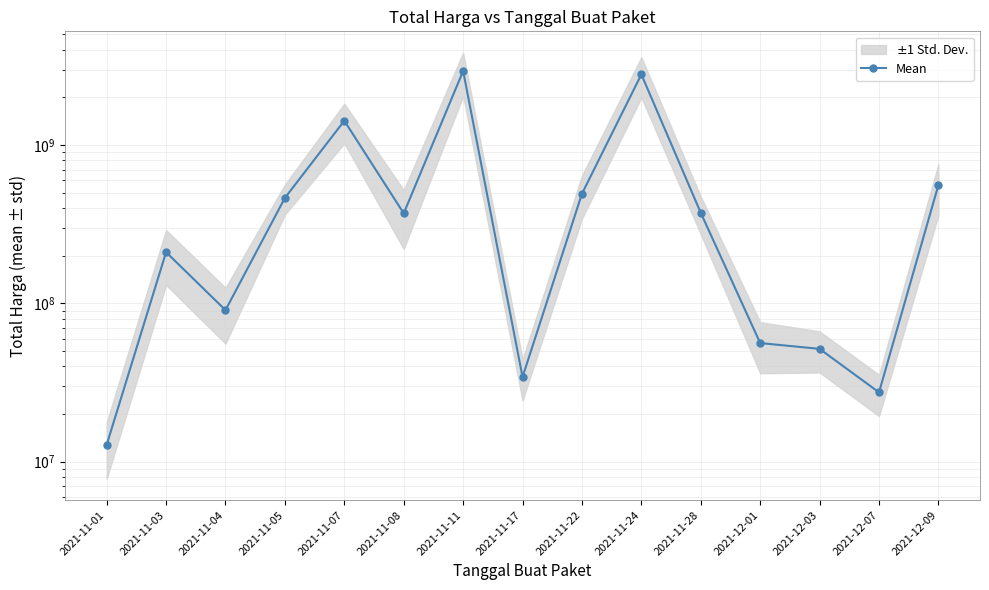

The chart shows a value of 373404000 at 2021-11-28. True or false?

True